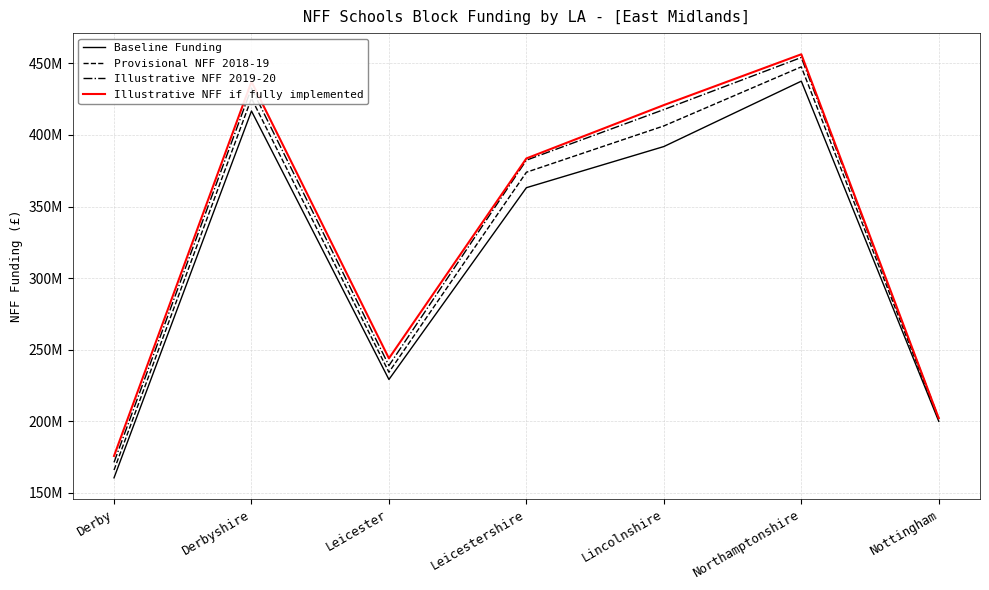

At which label does Illustrative NFF if fully implemented reach its minimum?

Derby